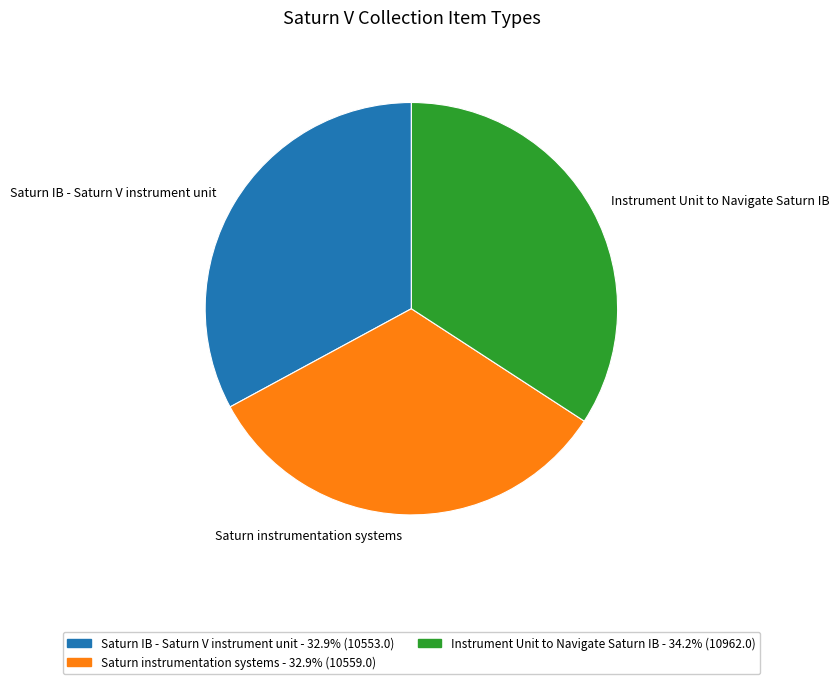

Is there a majority slice in this chart?

No